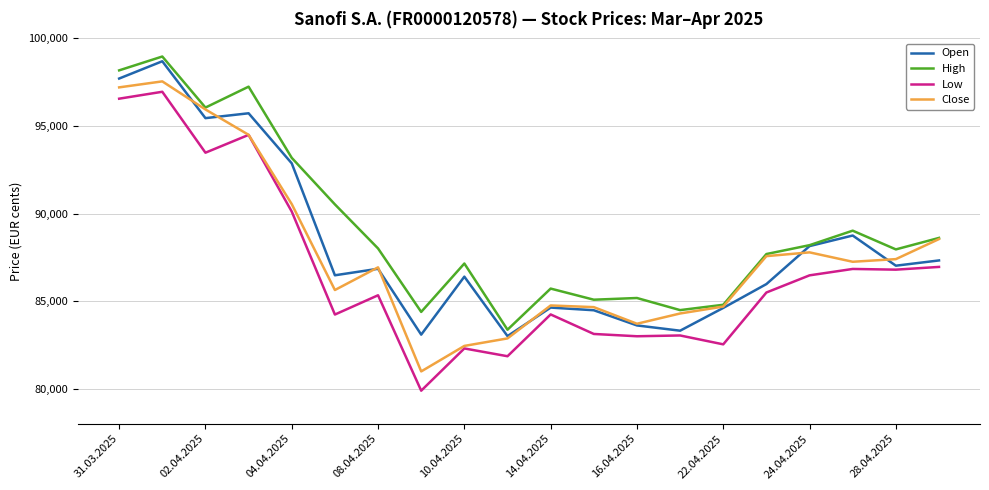

What is the minimum value shown in the chart?

79885